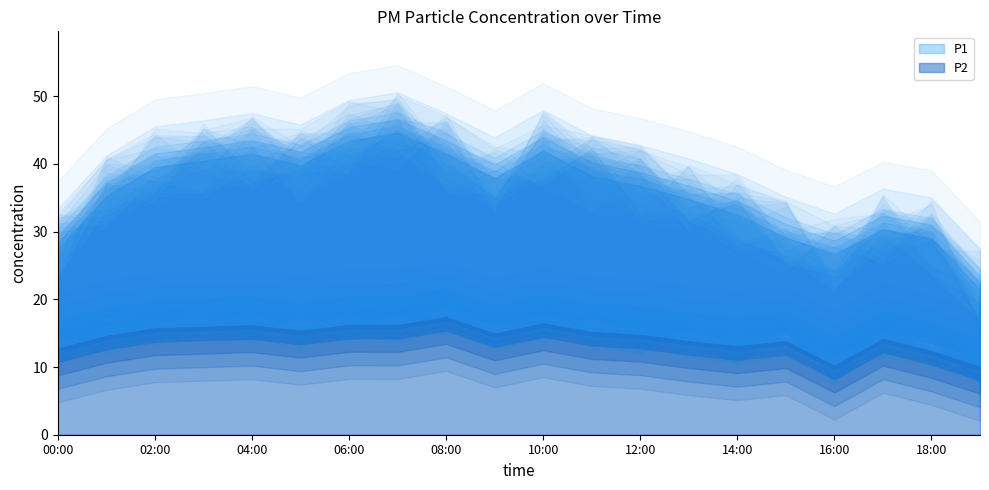

True or false: P1 and P2 cross at least once.

False